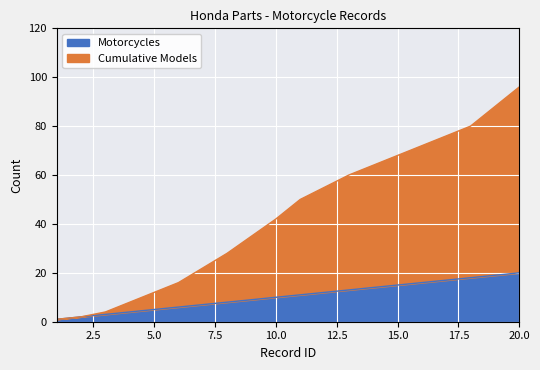

The value of Cumulative Models at 6 is 4. True or false?

False